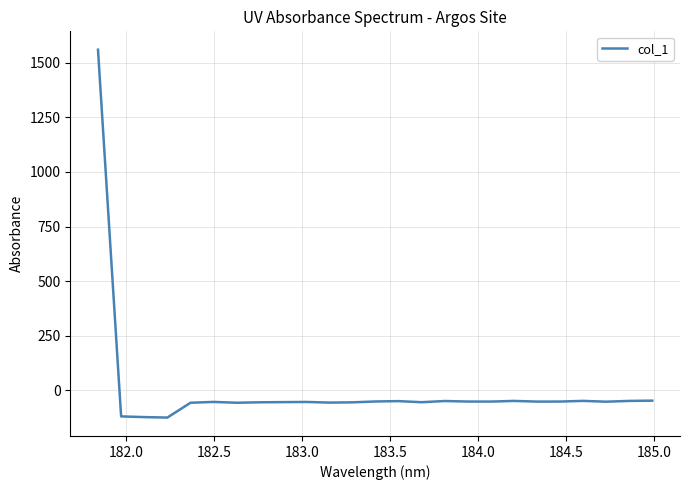

What is the smallest value displayed?

-123.9